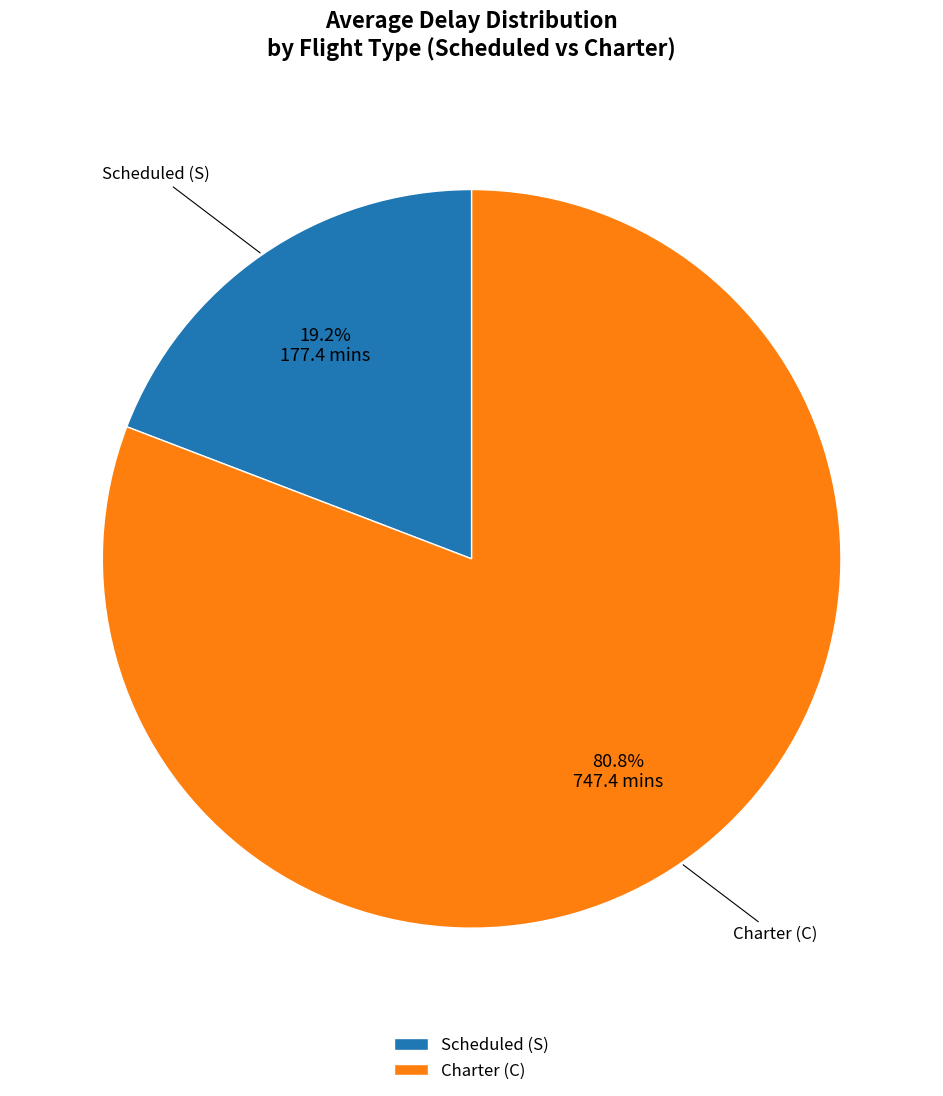

What percentage is NOT represented by Scheduled (S)?

80.8%